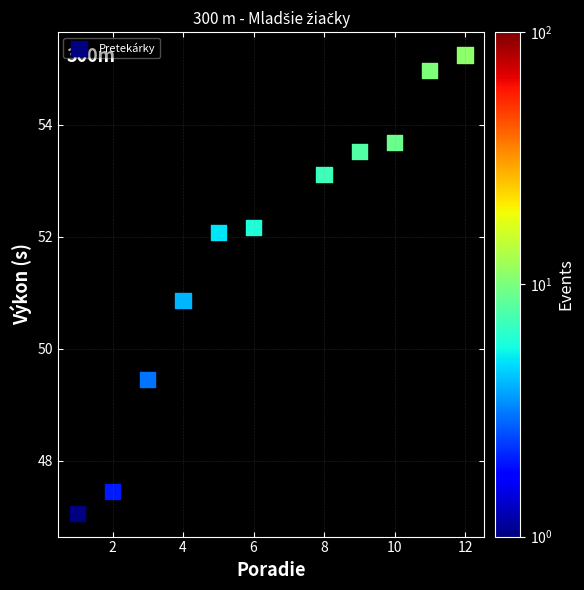

What is the average Y value?

51.8